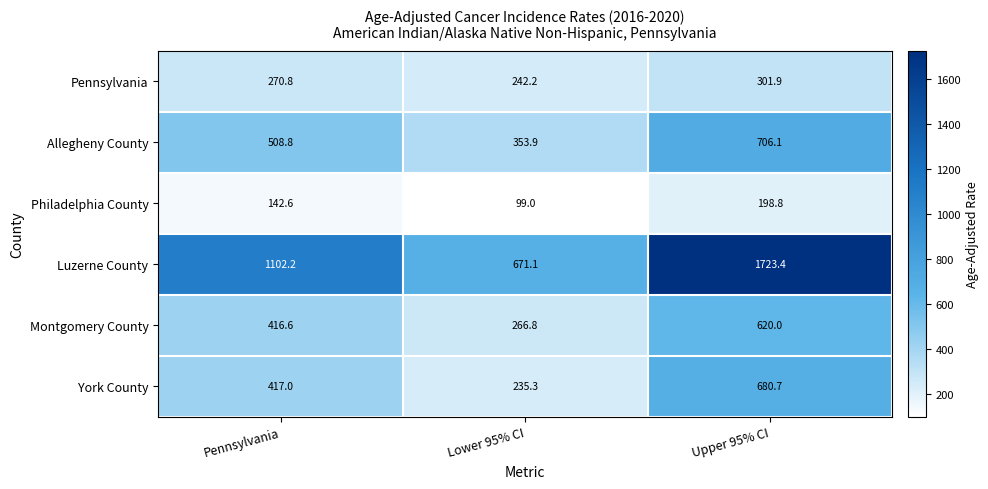

At which category is the sum across all series the highest?

Upper 95% CI